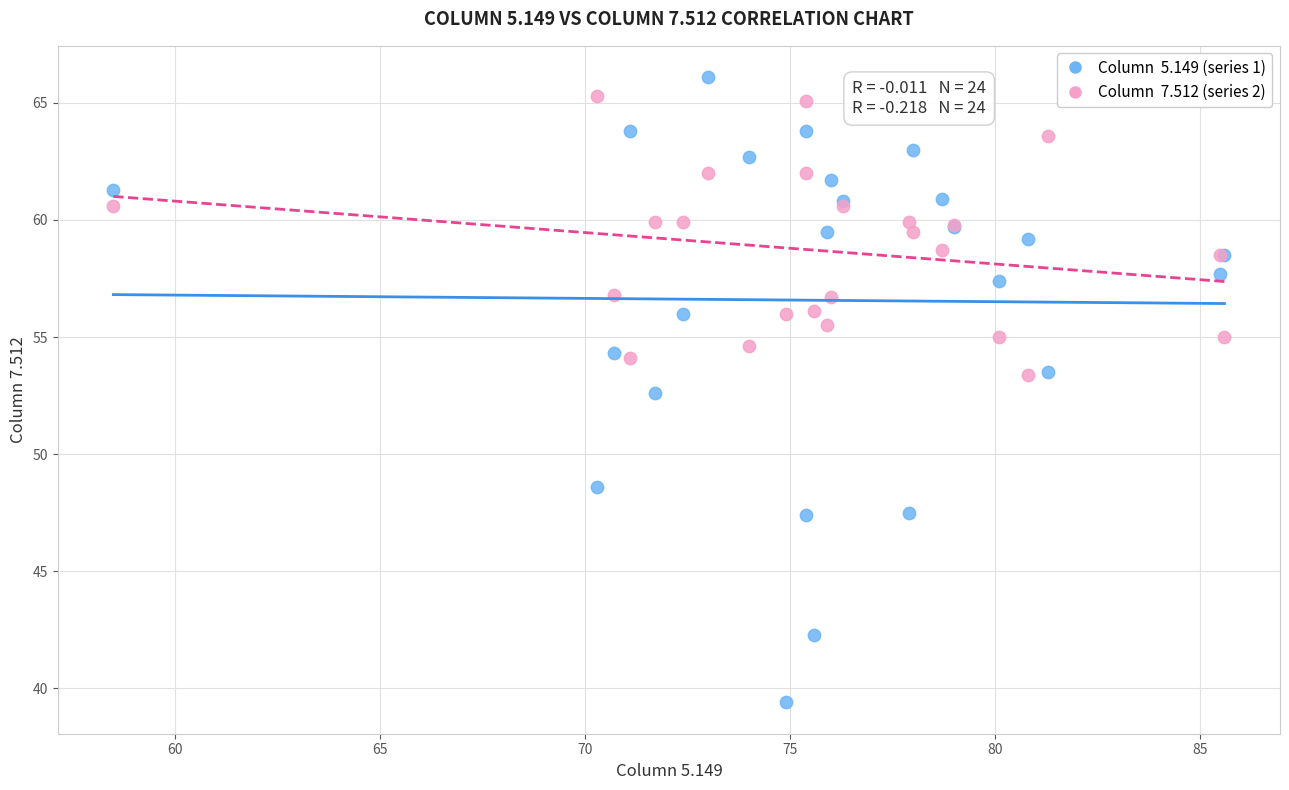

Across all series, what Y value is closest to 52?

52.6